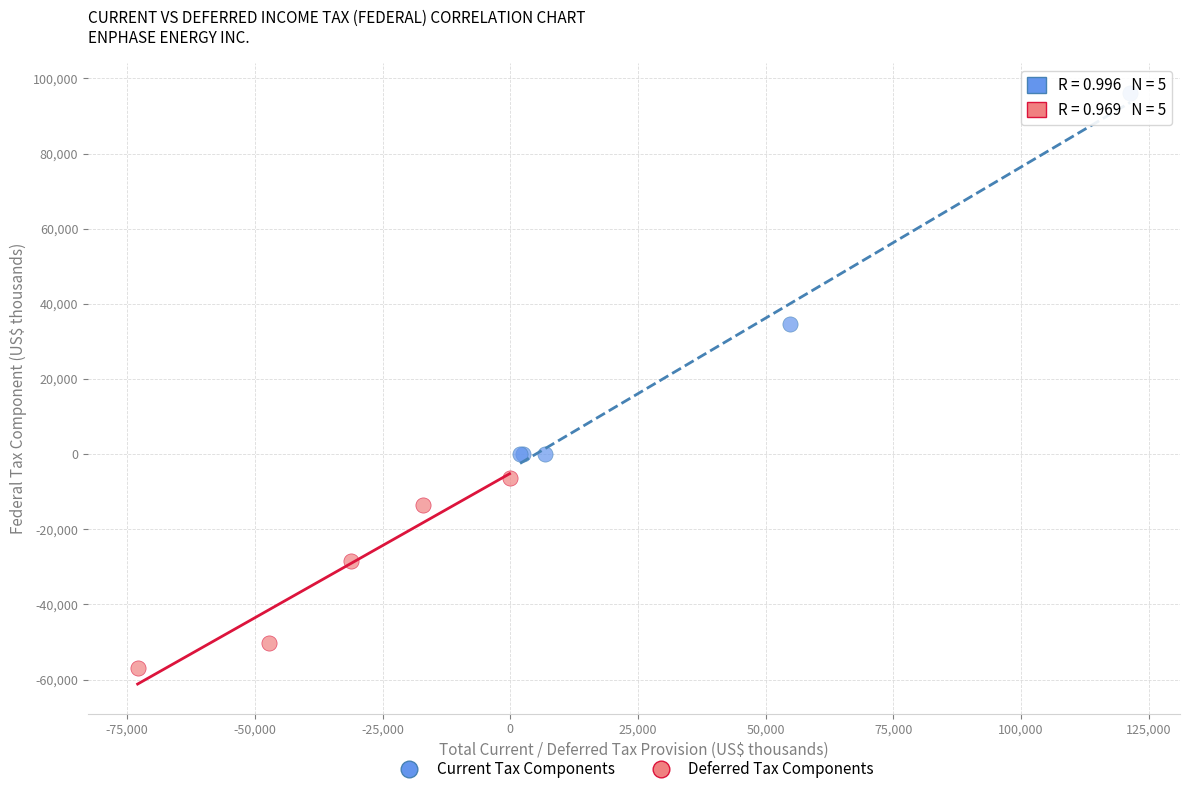

What are all the series names shown in the legend?

Current Tax Components, Deferred Tax Components